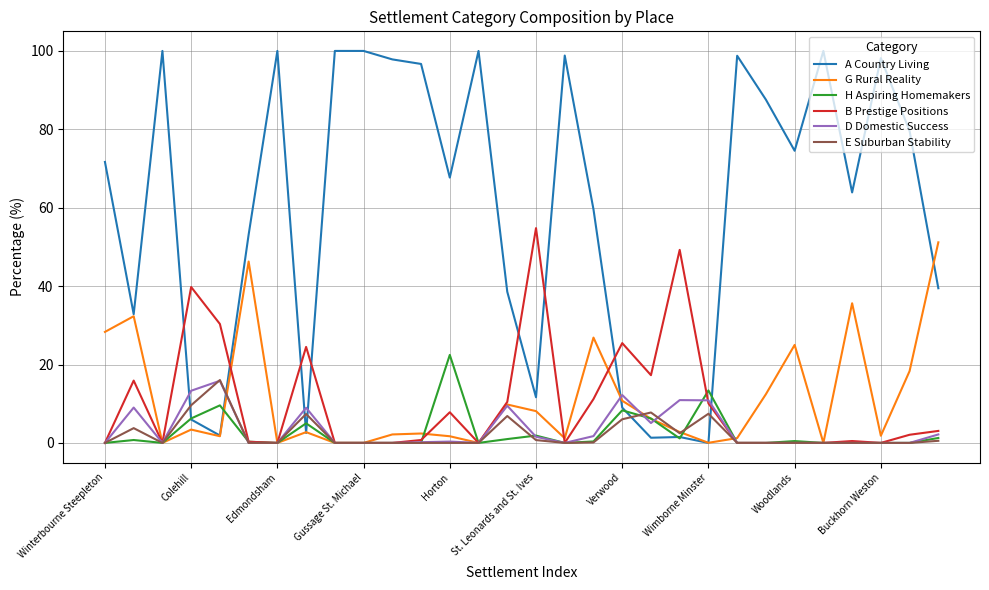

What is the sum of all H Aspiring Homemakers values?

78.3